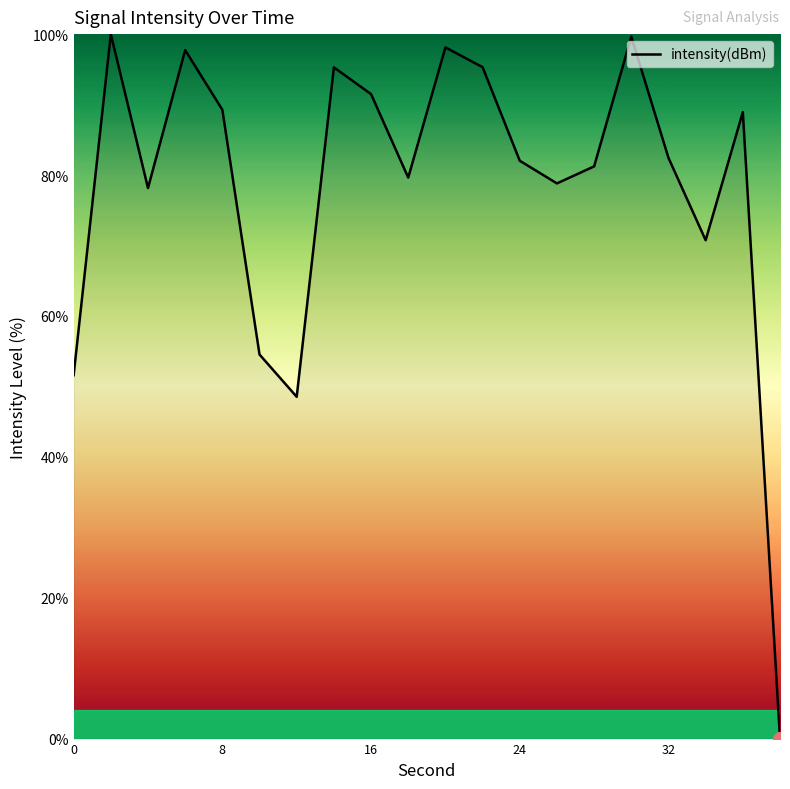

What is the difference between the maximum and minimum values?

100.0